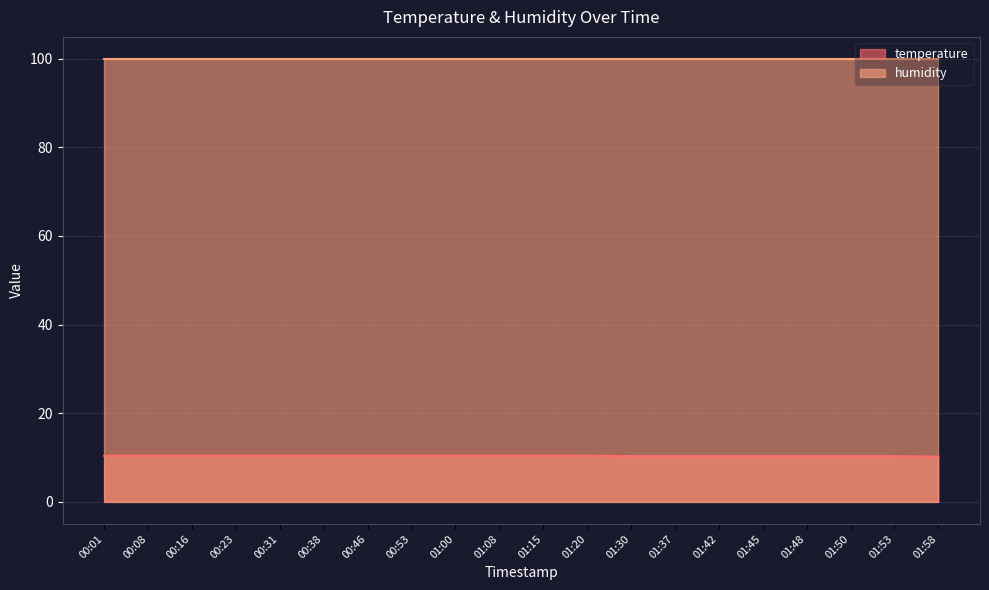

Which label corresponds to the smallest value in the chart?

01:58